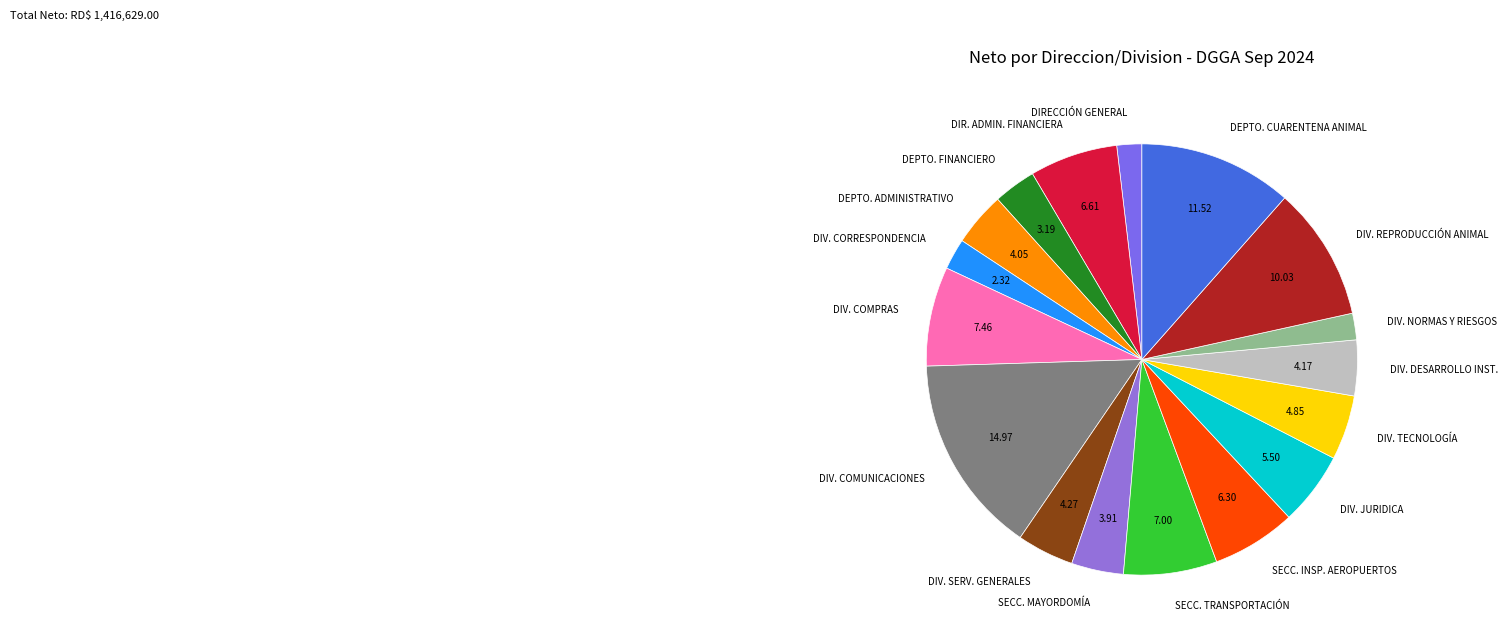

Which slice is the largest?

DIV. COMUNICACIONES